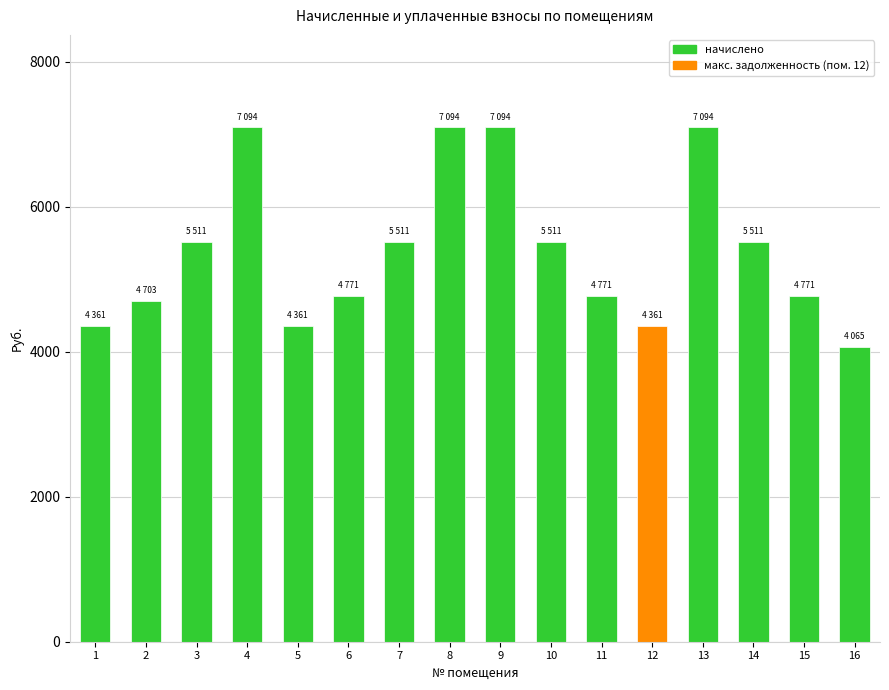

Reading left to right, list all the values displayed in this chart.

4361.6	4703.3	5511.8	7094.8	4361.6	4771.6	5511.8	7094.8	7094.8	5511.8	4771.6	4361.6	7094.8	5511.8	4771.6	4065.5